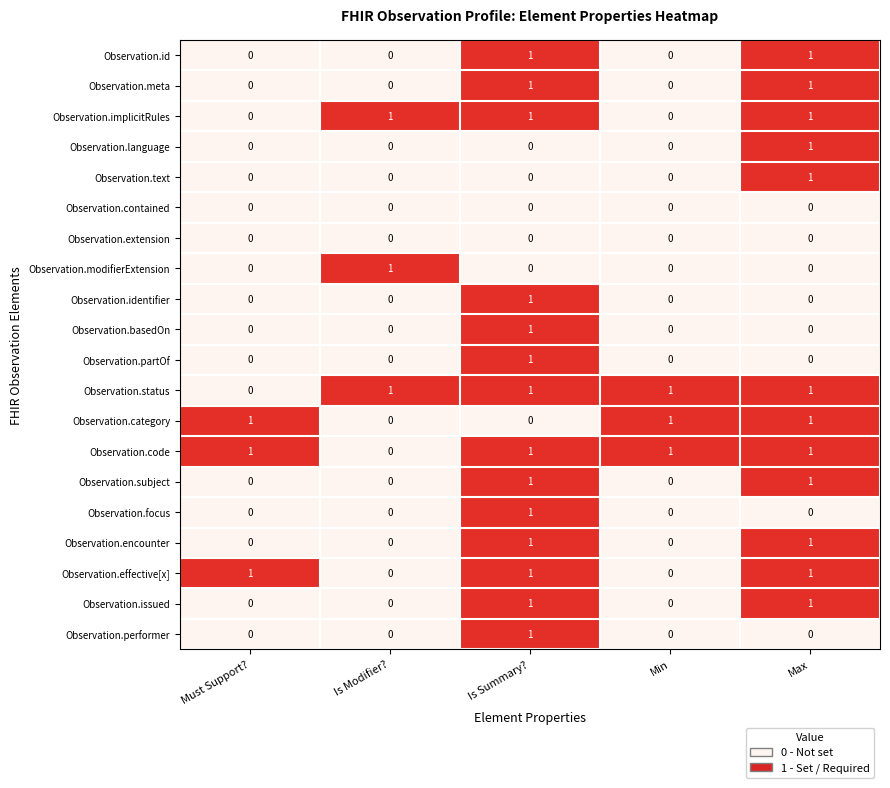

At how many categories does at least one series exceed 0?

5